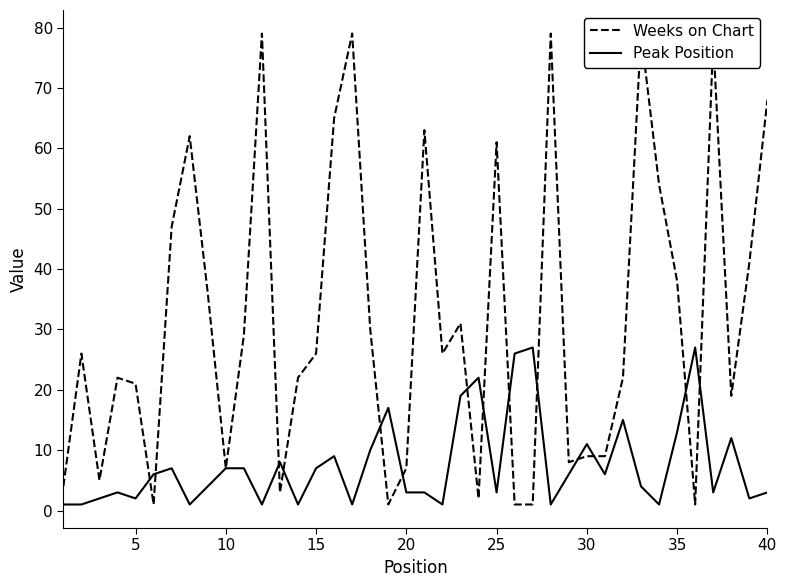

True or false: Weeks on Chart has more than 1 interior local peaks.

True